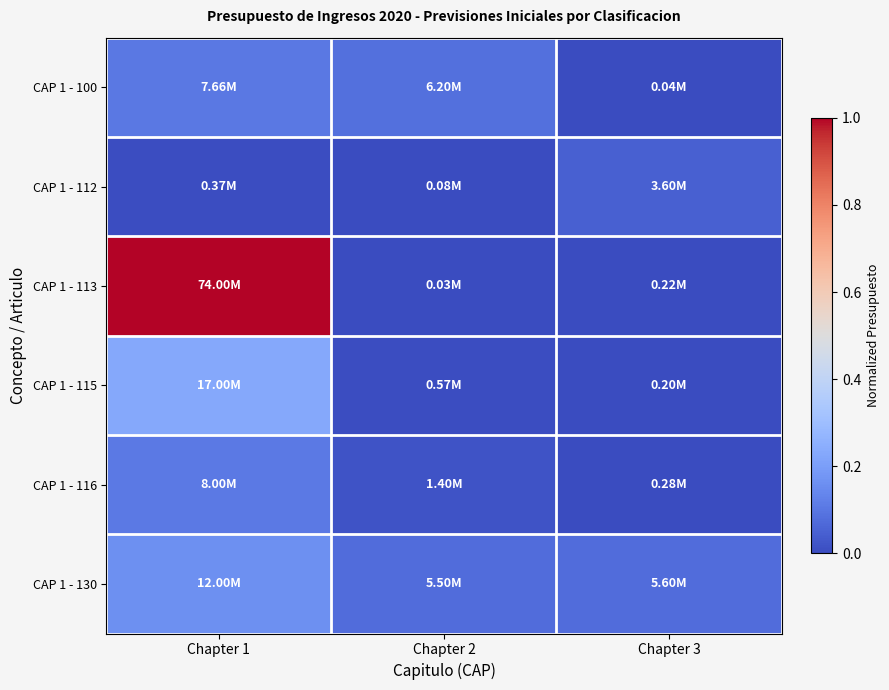

What is the total value across all series at Chapter 2?

0.2